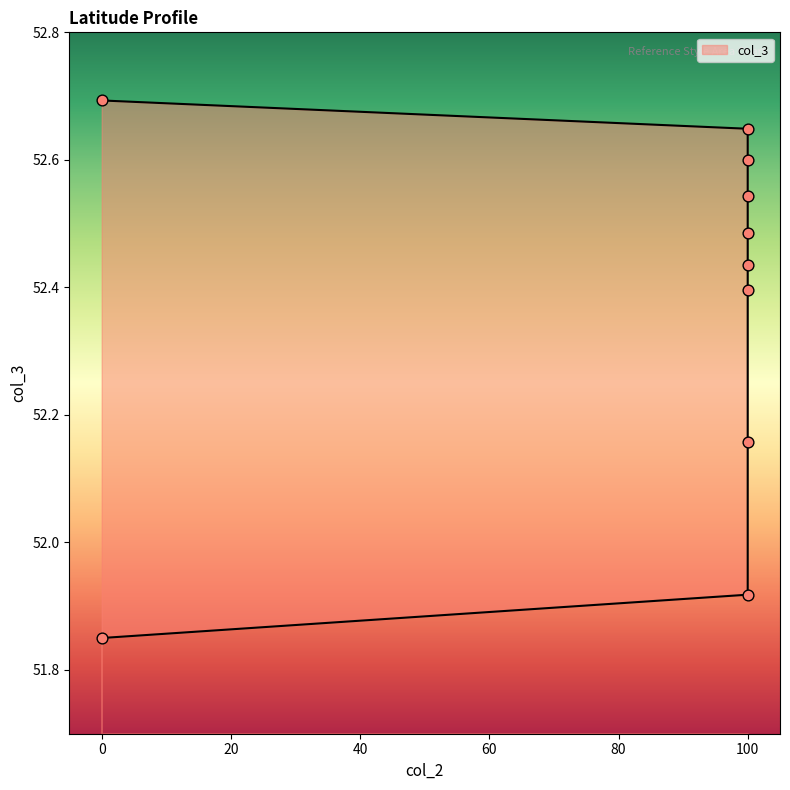

What is the ratio of the value at 100 to the value at 100?

1.0